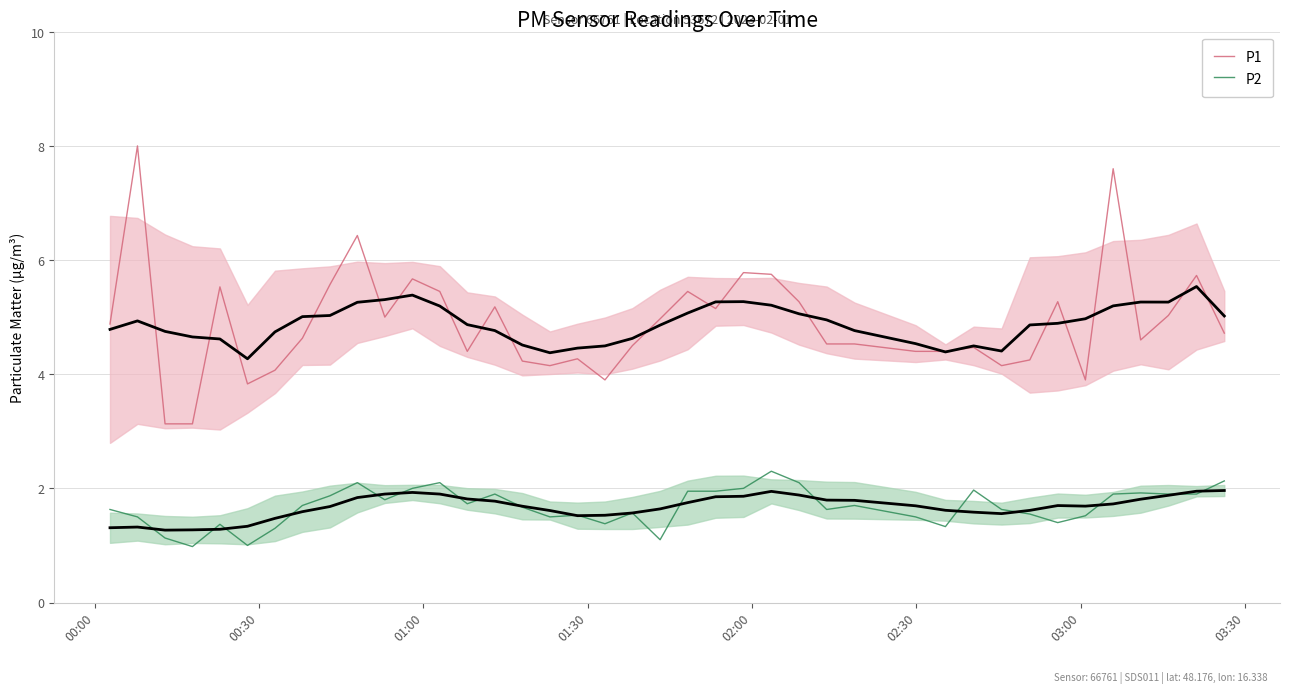

True or false: P2 and P1 intersect in this chart.

False